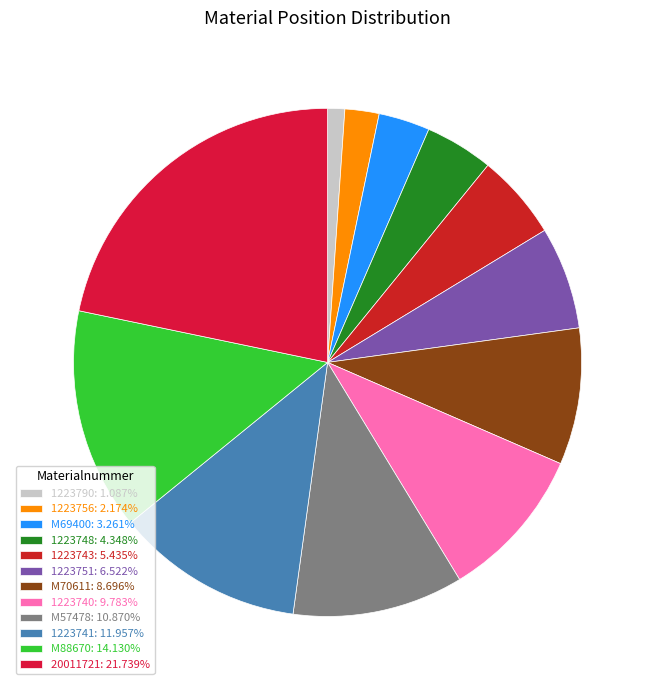

Count the number of slices in the pie.

12